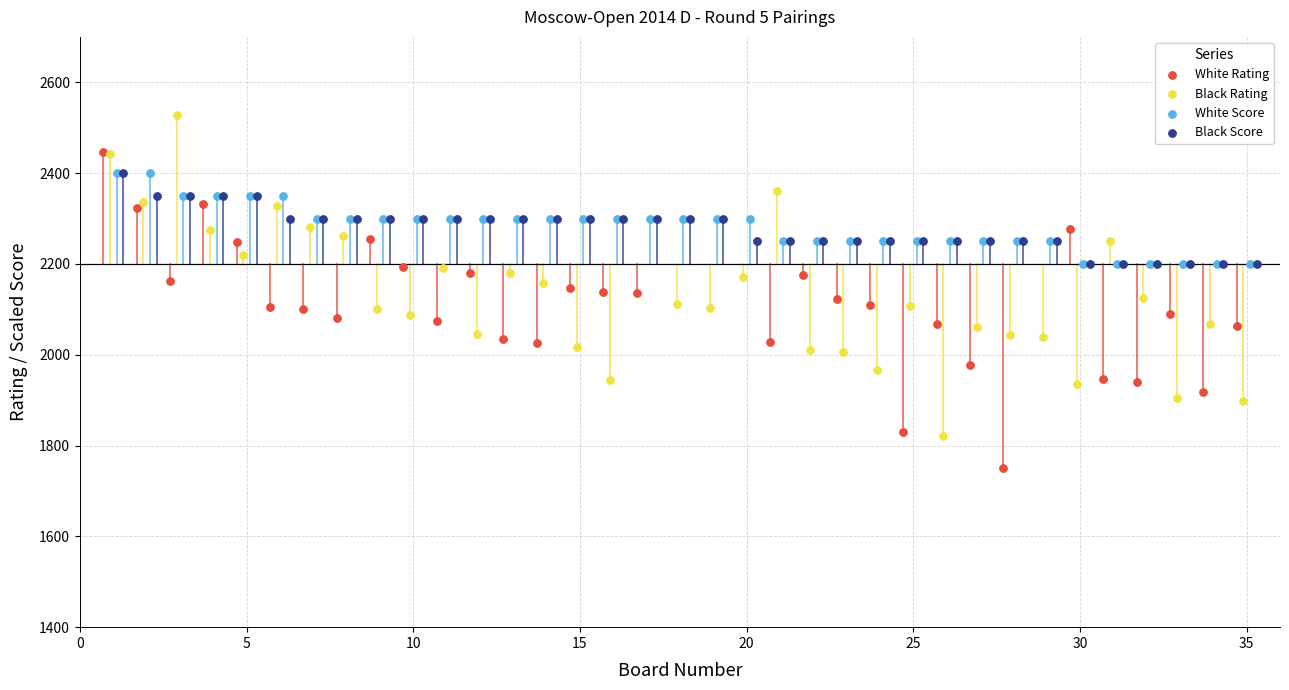

Which series contains the highest Y value?

Black Rating